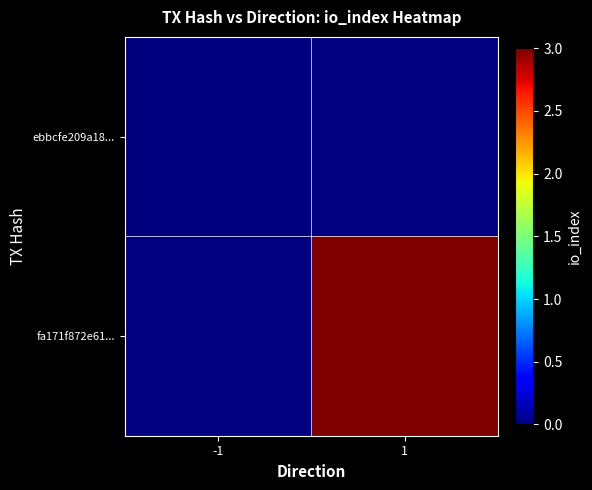

Which category has the lowest value across all series?

-1